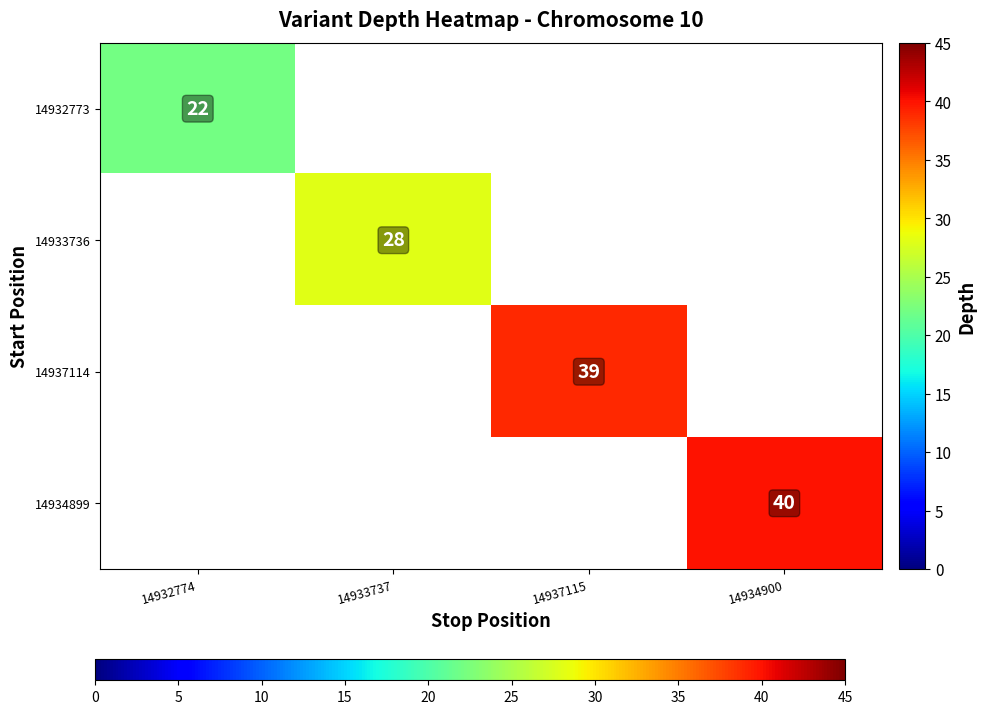

At how many categories does at least one series exceed 27?

3